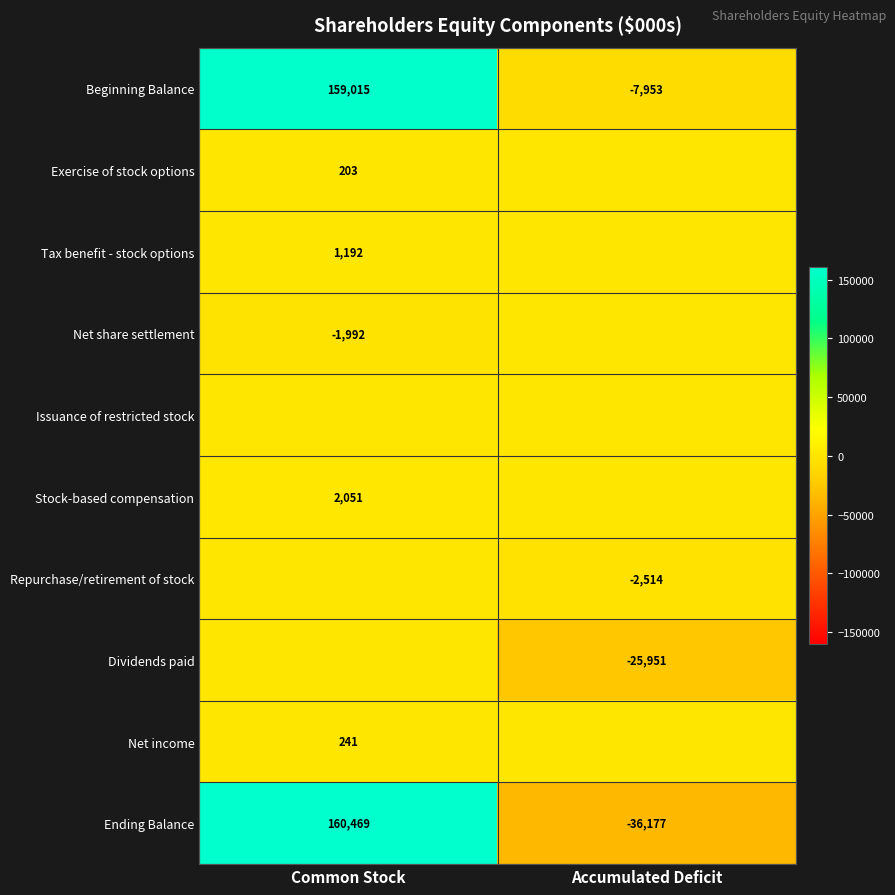

Which label corresponds to the largest value in the chart?

Common Stock